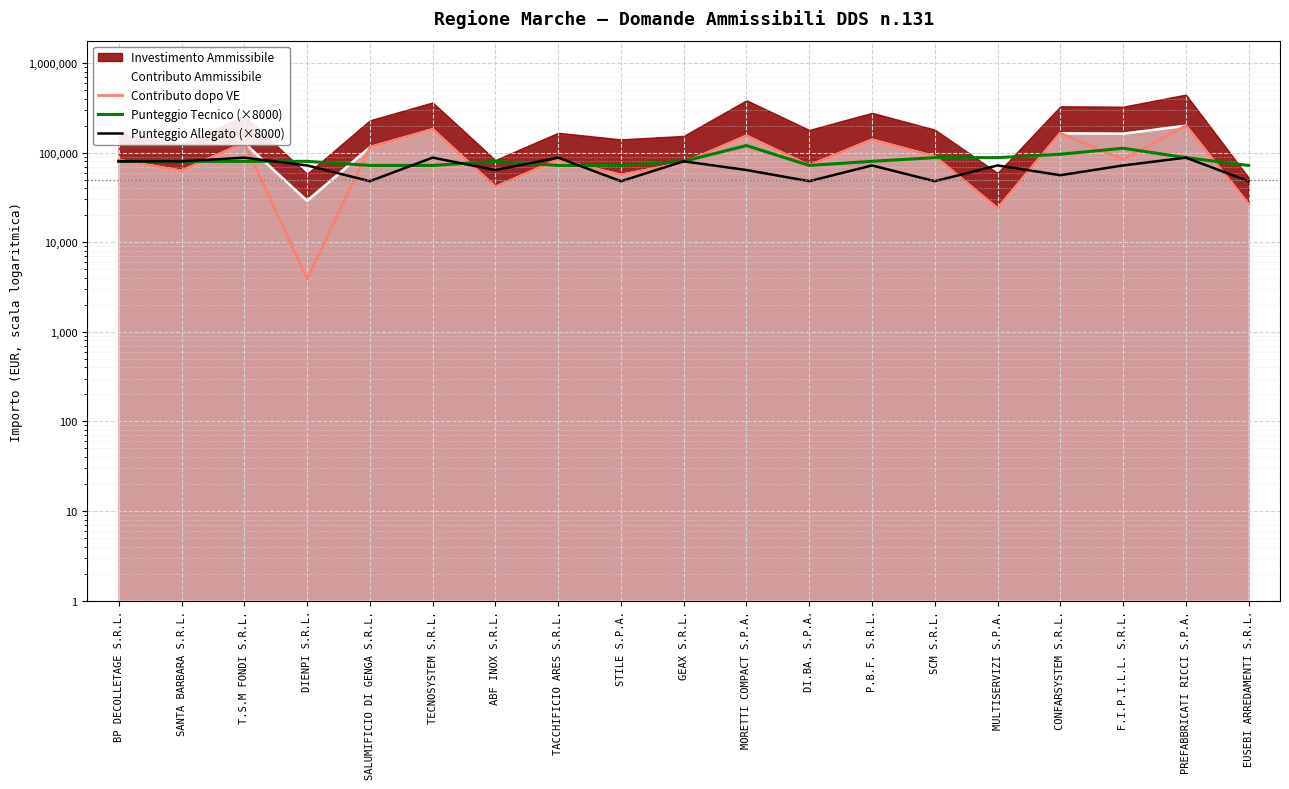

At which label does Contributo dopo VE reach its peak?

PREFABBRICATI RICCI S.P.A.